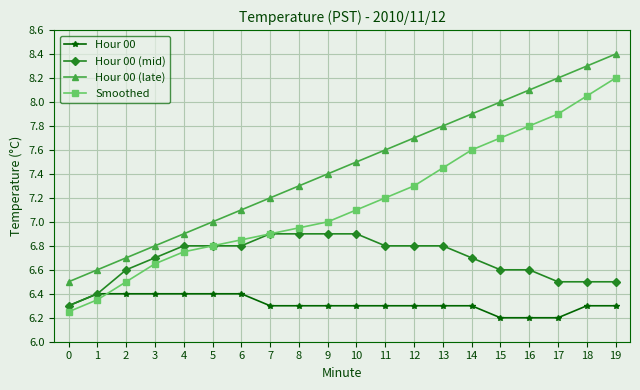

Is it true that Smoothed equals 10.0 at 13?

False